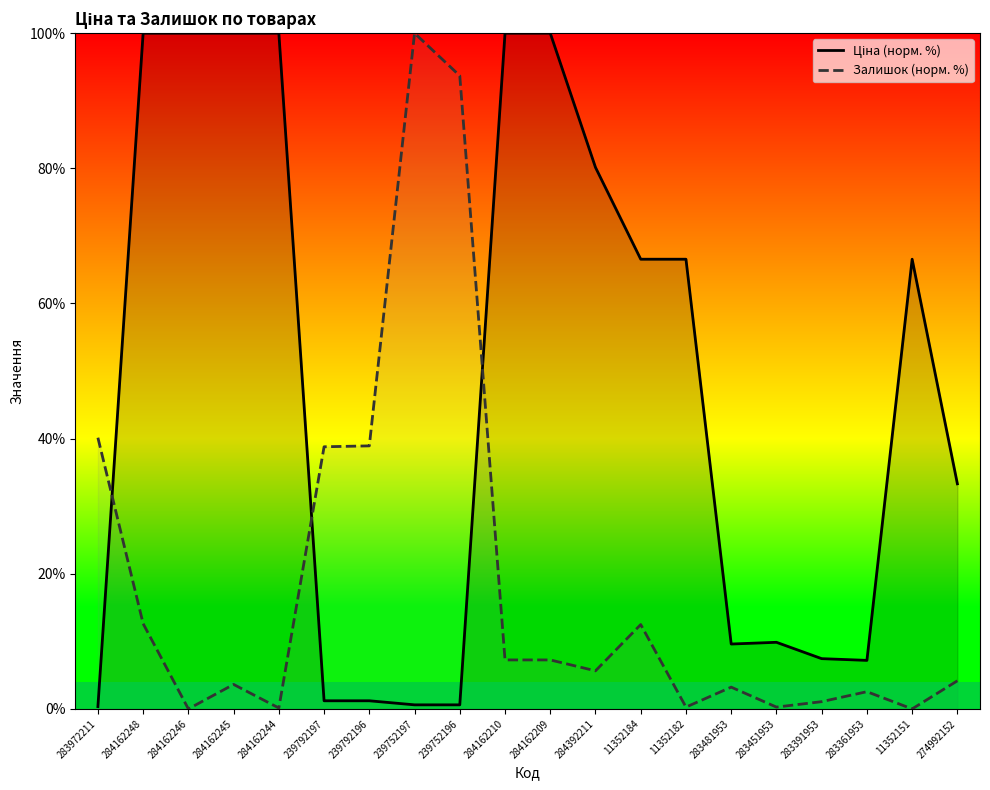

Reading right to left, what are all the values shown in this chart?

Ціна (норм. %): 33.3	66.5	7.2	7.4	9.9	9.6	66.5	66.5	80.1	100.0	100.0	0.6	0.6	1.2	1.2	100.0	100.0	100.0	100.0	0.3
Залишок (норм. %): 4.2	0.0	2.6	1.1	0.3	3.2	0.3	12.5	5.6	7.2	7.2	93.7	100.0	38.9	38.8	0.1	3.6	0.0	12.6	40.1